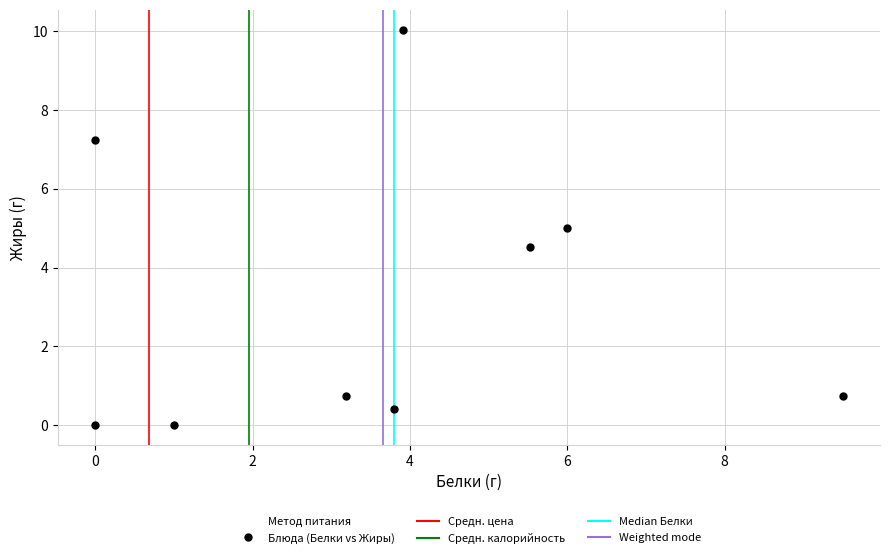

What is the range of Y values (max minus min)?

10.0